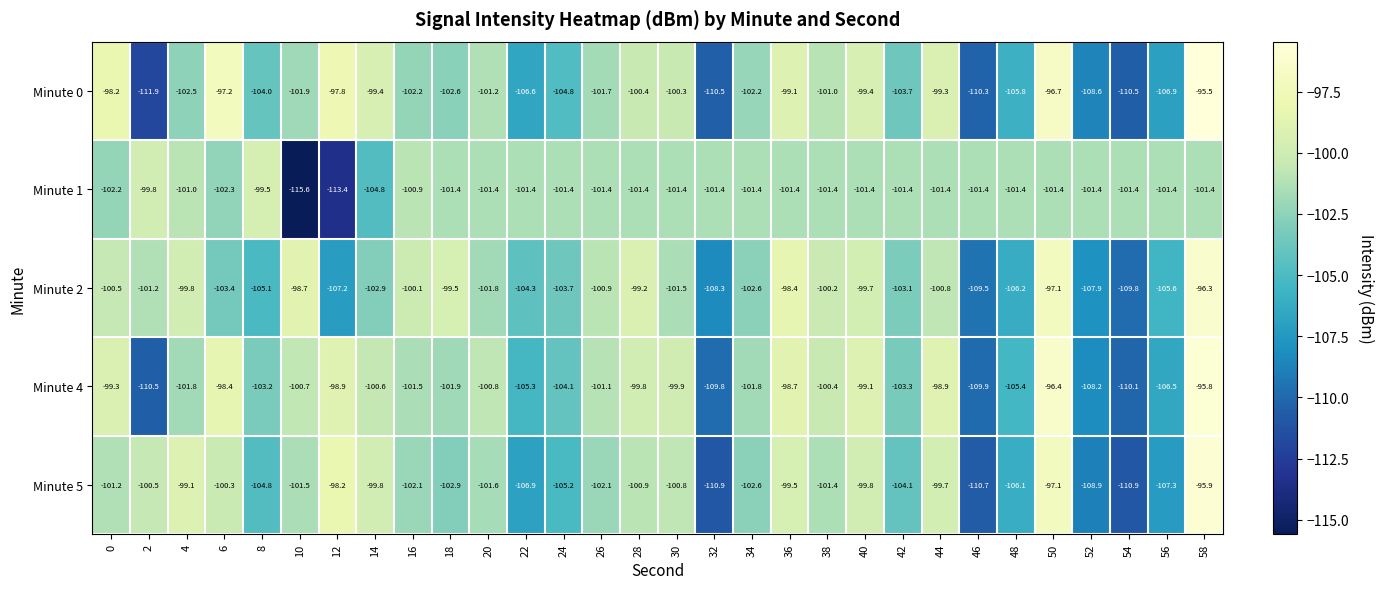

List the series in order of their peak value, highest first.

Minute 0, Minute 4, Minute 5, Minute 2, Minute 1